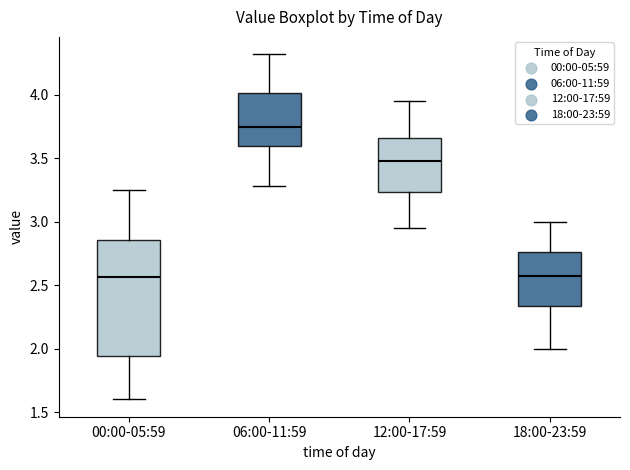

Reading left to right, read every box against the y-axis: the position of its median line, the range the box covers, and the ends of its whiskers. The values are not printed on the chart, so give them approximately, as read against the axis.

00:00-05:59: median 2.55, box 1.95 to 2.85, whiskers 1.60 to 3.25
06:00-11:59: median 3.75, box 3.60 to 4.00, whiskers 3.30 to 4.30
12:00-17:59: median 3.50, box 3.25 to 3.65, whiskers 2.95 to 3.95
18:00-23:59: median 2.60, box 2.35 to 2.75, whiskers 2.00 to 3.00